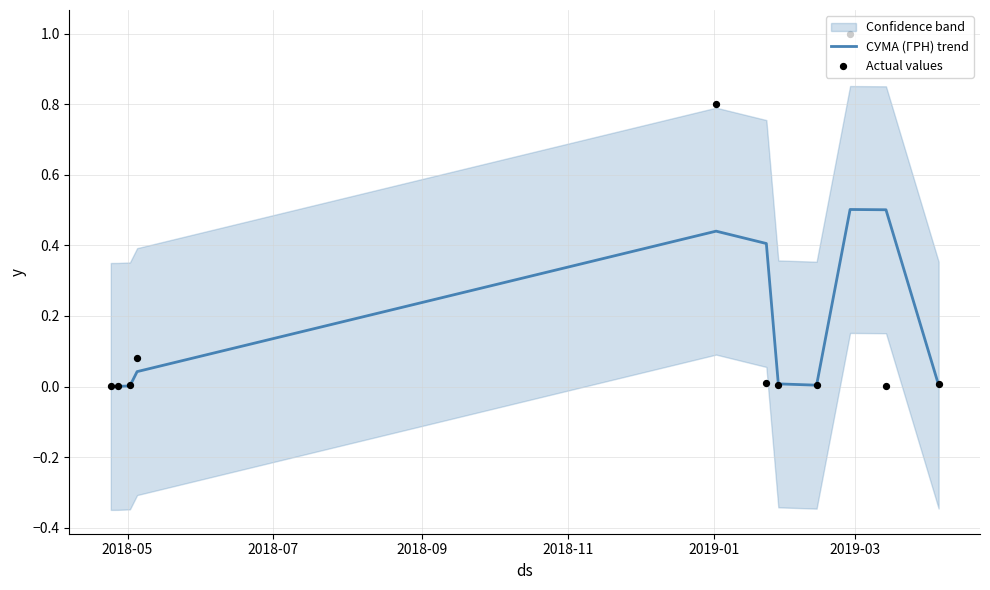

At how many categories does at least one series exceed 0?

11